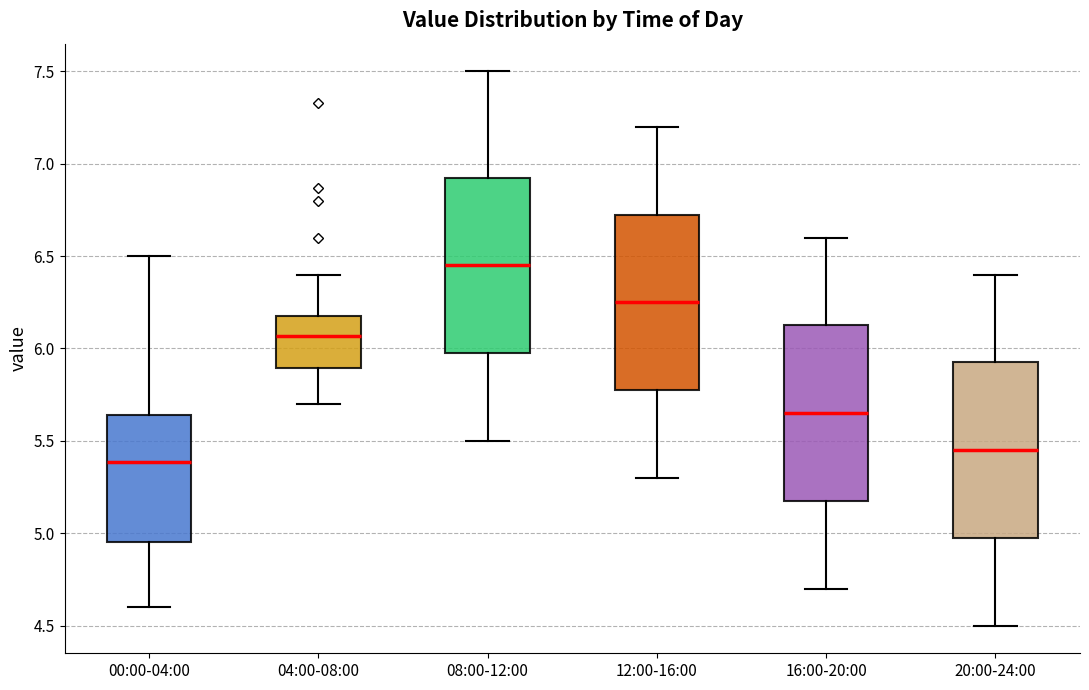

Which box's median line is the lowest?

00:00-04:00